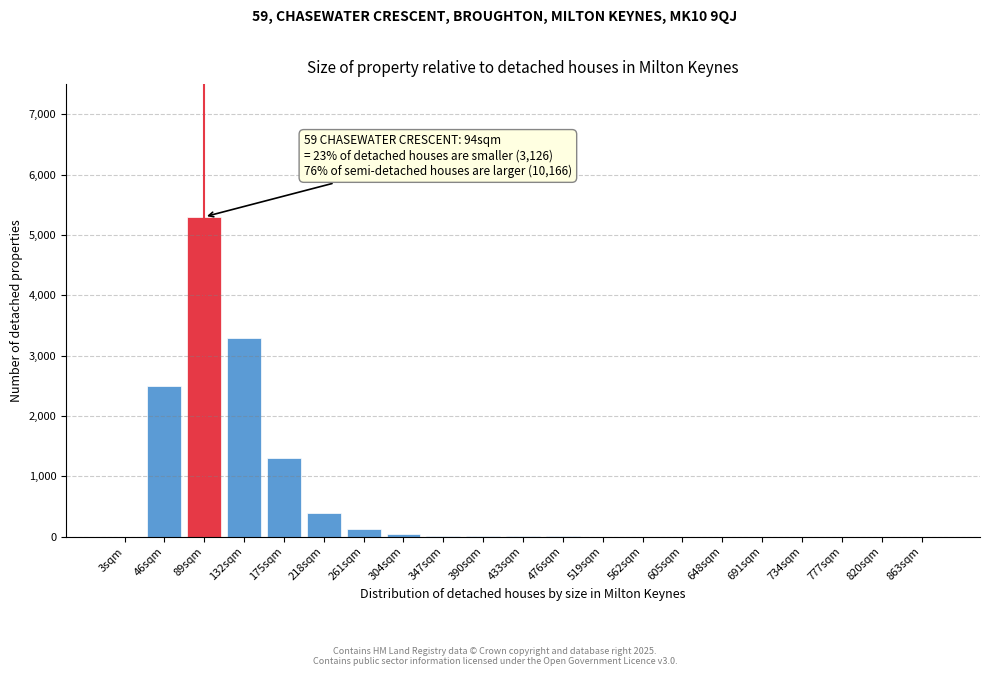

What is the sum of the values at 218sqm and 820sqm?

400